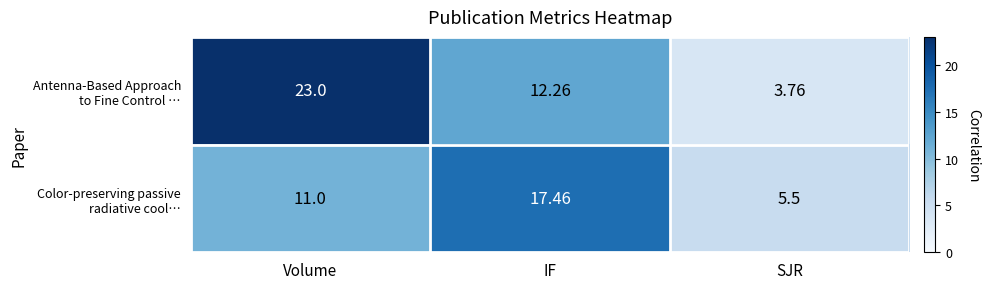

Which label corresponds to the smallest value in the chart?

SJR